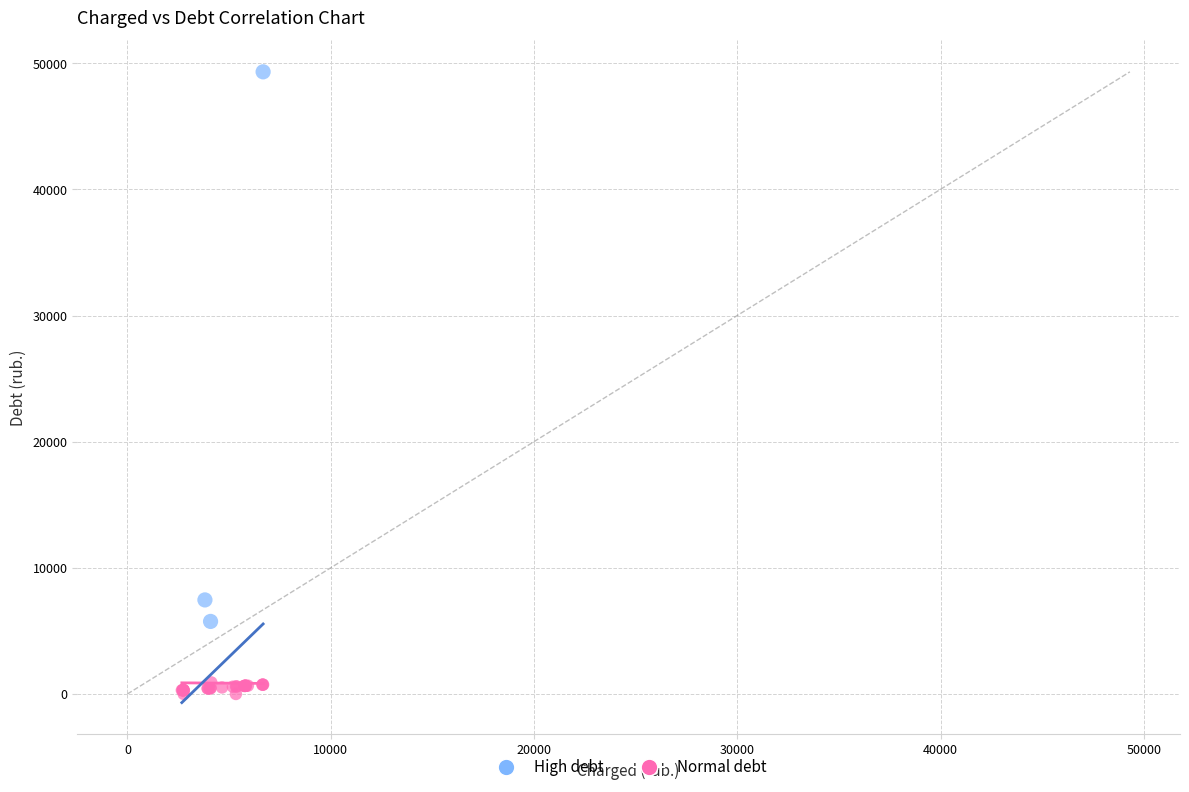

Which series reaches the maximum Y coordinate?

High debt